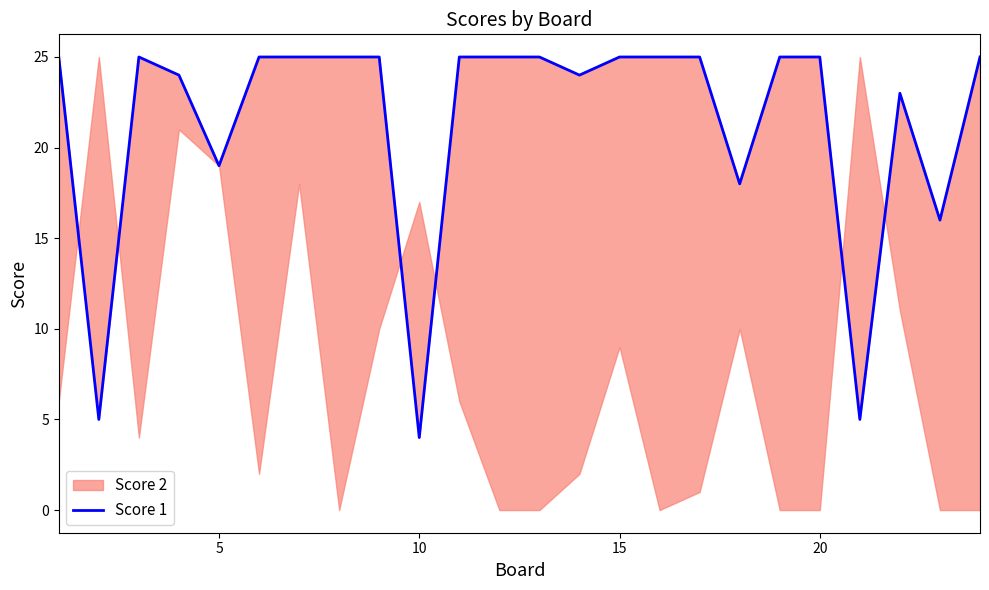

The chart shows a value of 37 at 21. True or false?

False